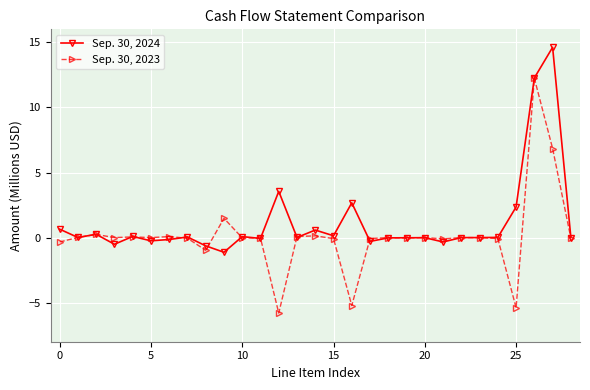

Which series has the largest total across all categories?

Sep. 30, 2024